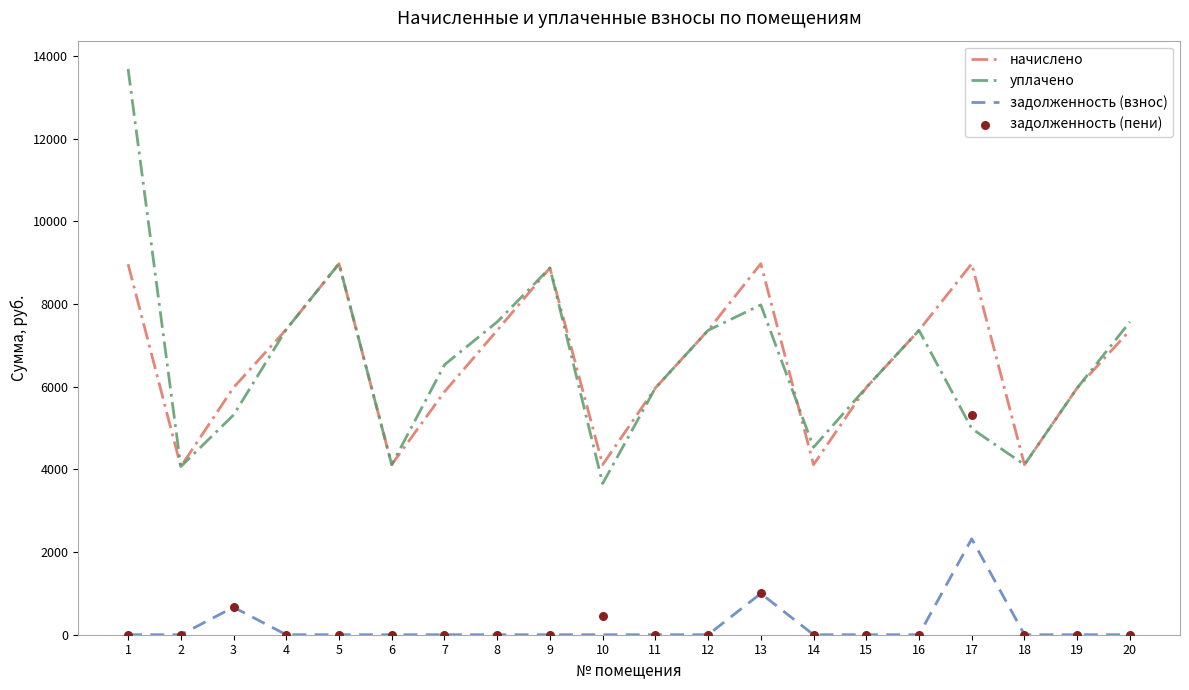

Is the value of задолженность (пени) at 1 greater than the value of уплачено at 13?

No